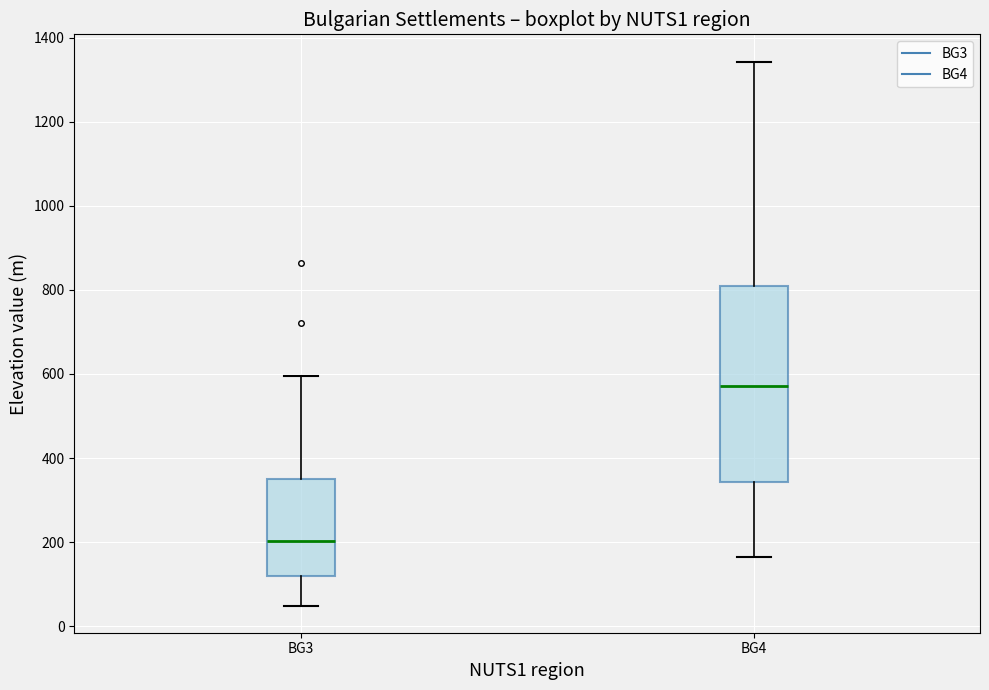

Where is the upper edge of the box for BG3 on the y-axis? The values are not printed on the chart, so give them approximately, as read against the axis.

340